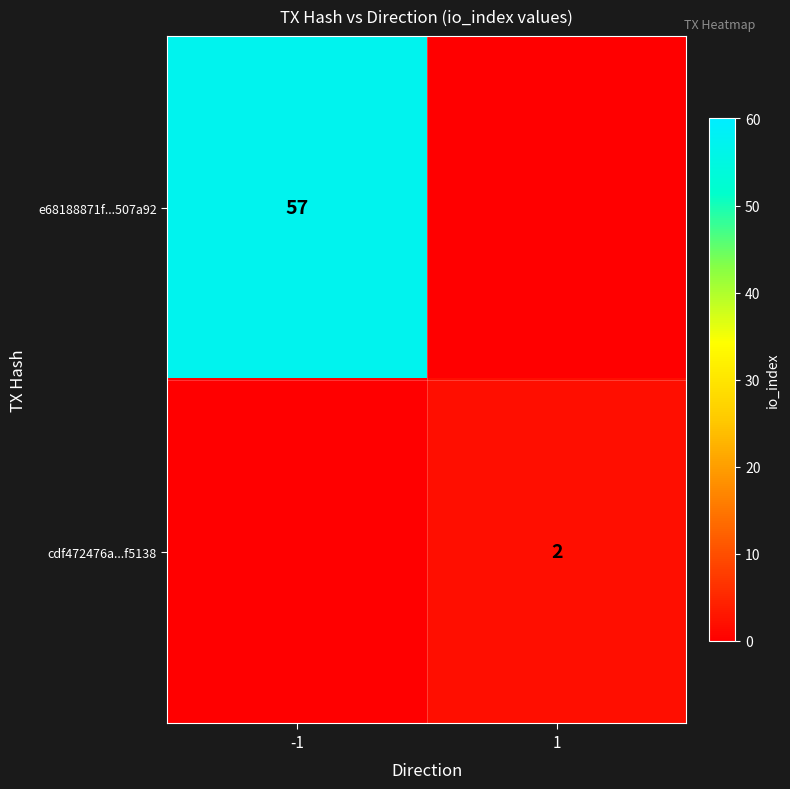

How many categories are shown in the chart?

2